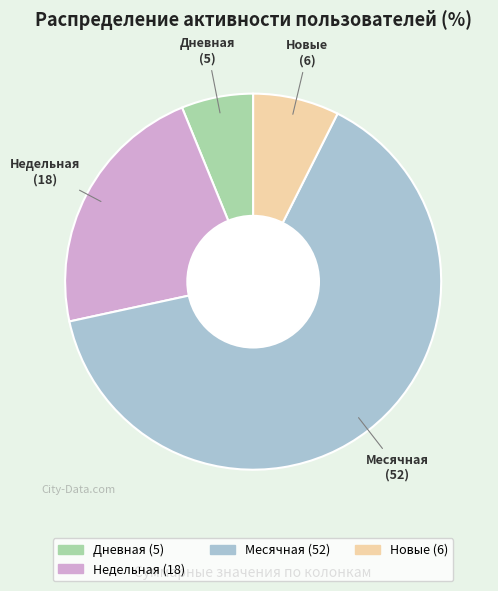

Is there any slice that represents more than half of the pie?

Yes